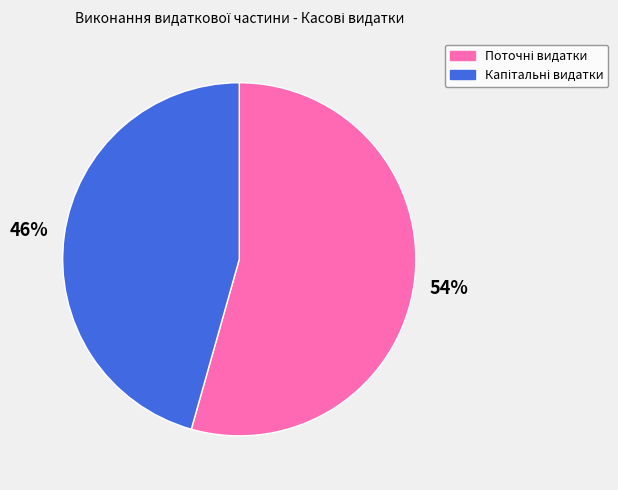

Is there any slice that represents more than half of the pie?

Yes